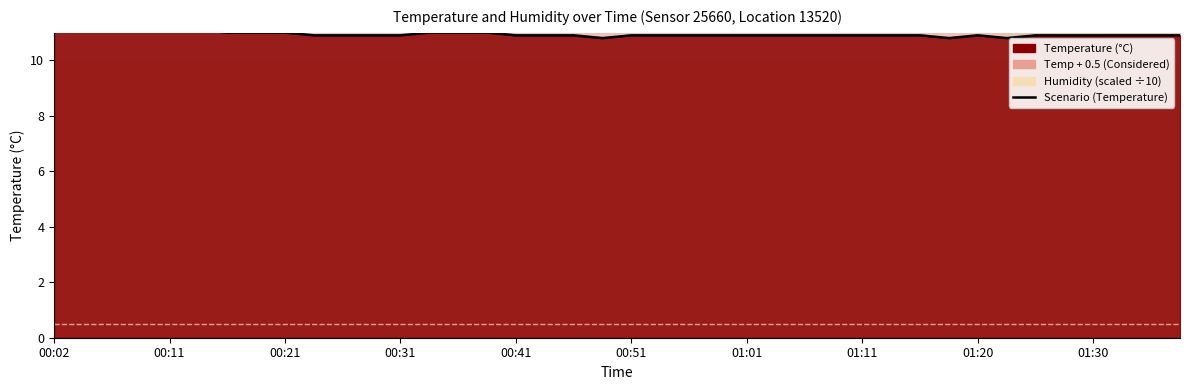

Is it true that the value at 34 is 5.5?

False